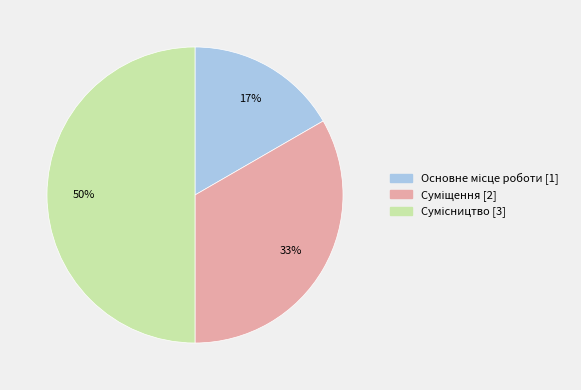

To the nearest percent, what is the difference between the largest and smallest slice percentages?

33%